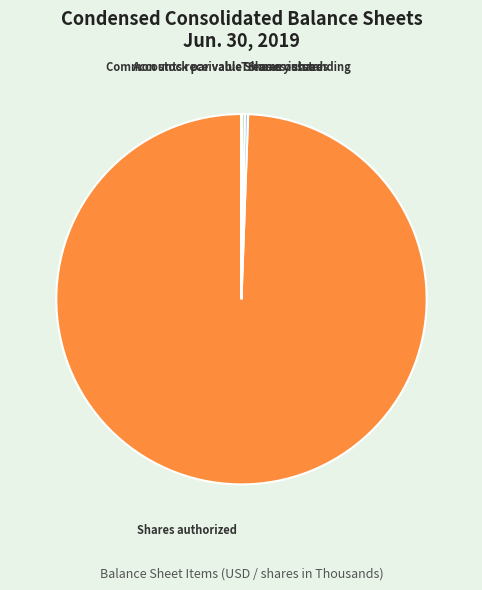

Does any single category account for the majority?

Yes